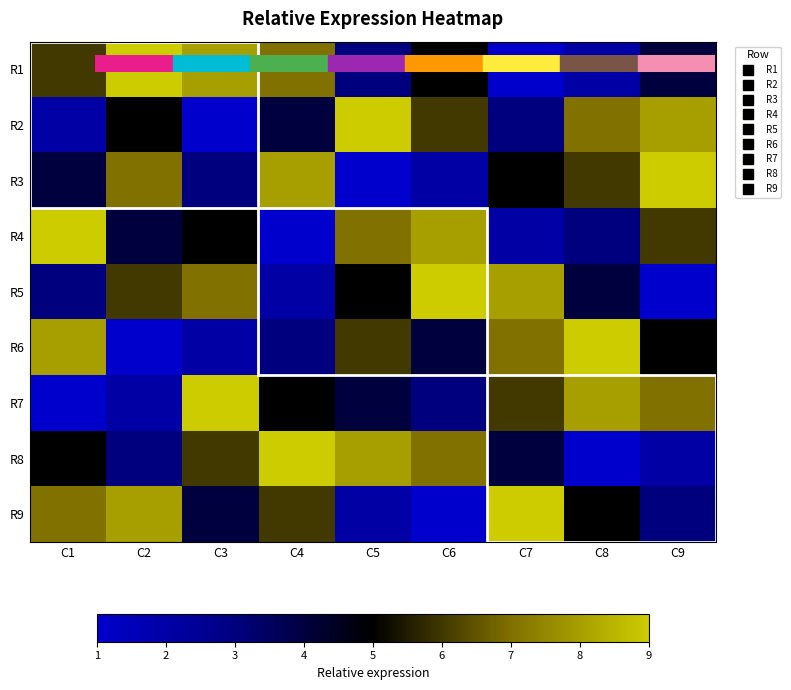

At how many categories does at least one series exceed 2?

9